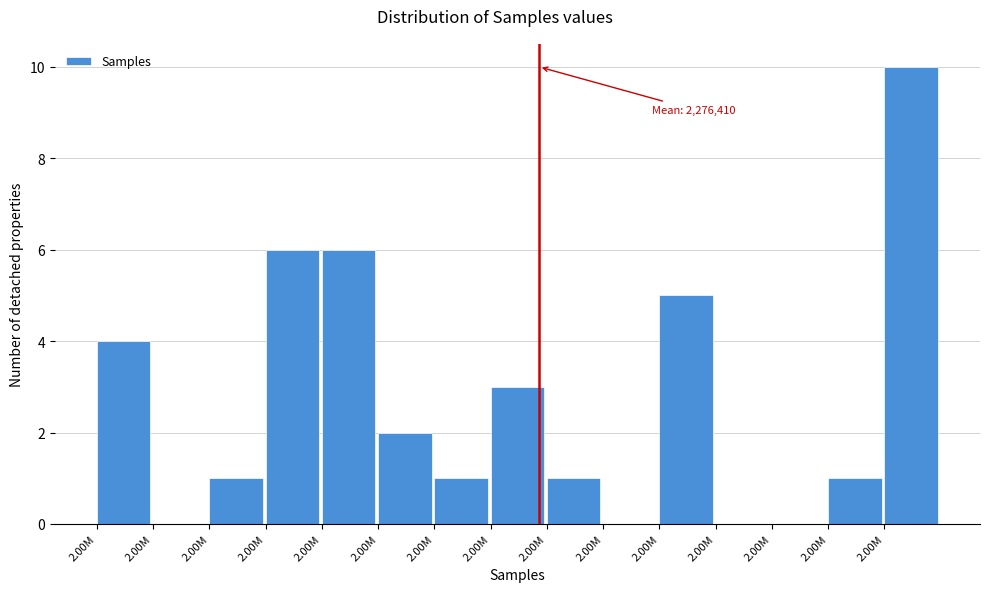

Are the bars horizontal?

No